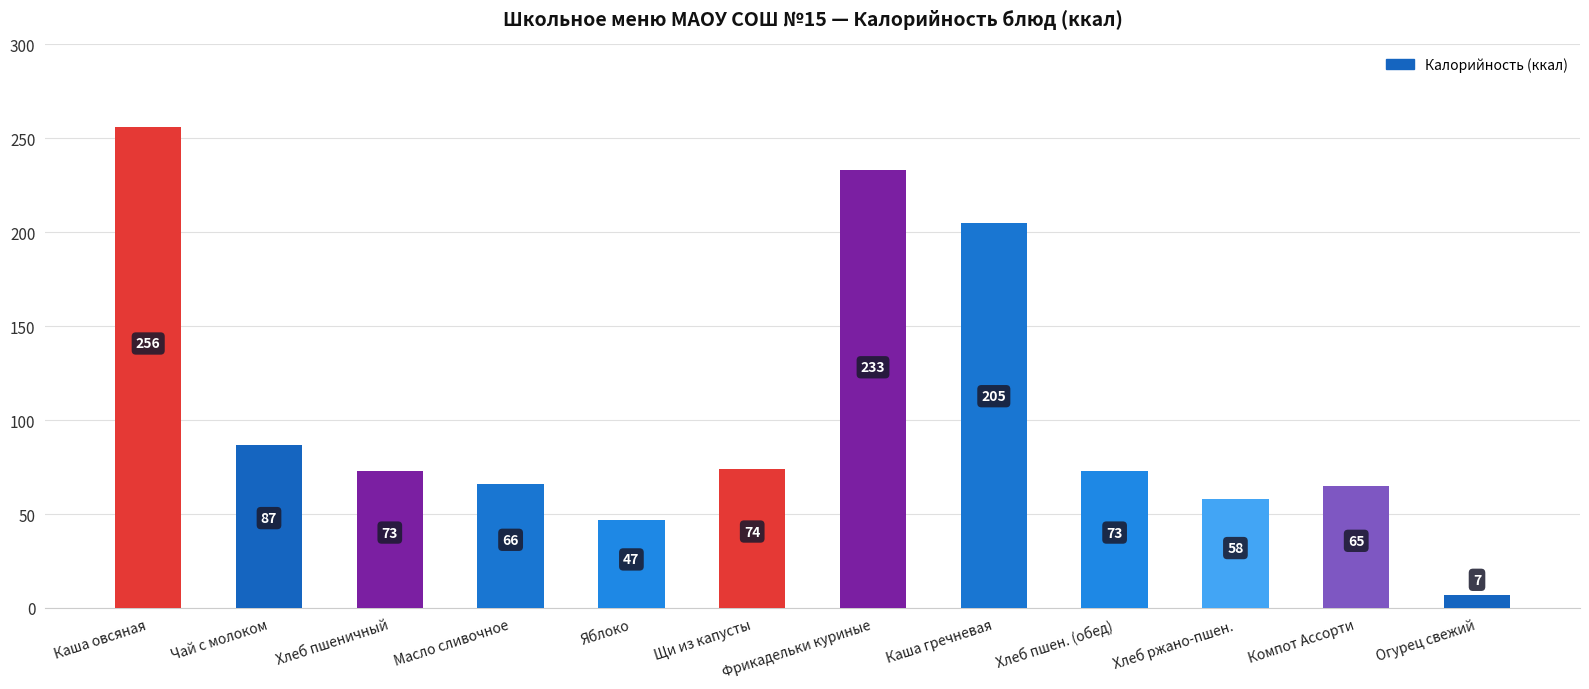

What is the value of the 9th bar from the left?

73